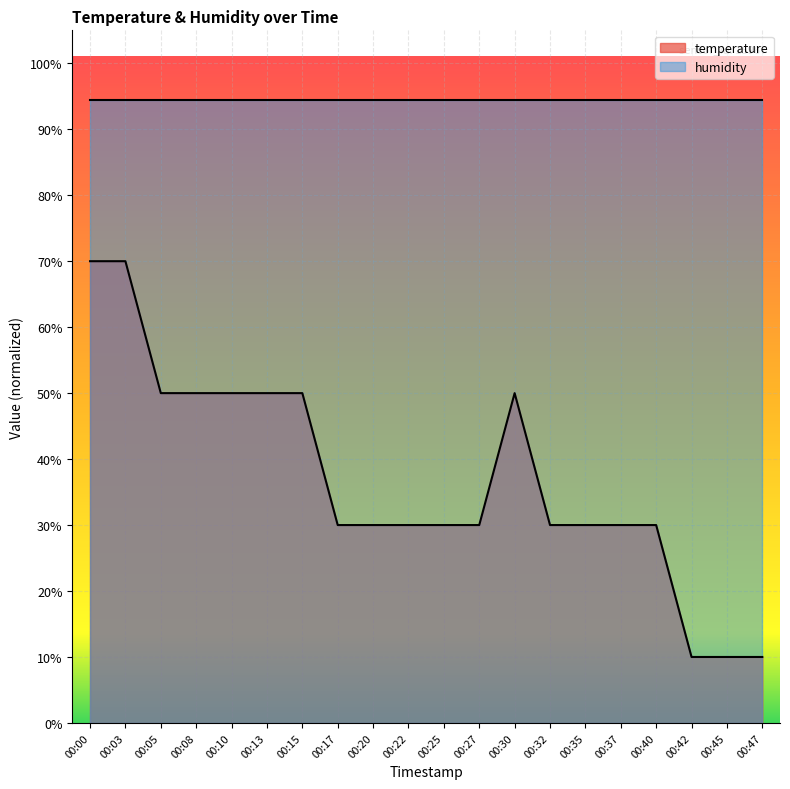

Reading left to right, what are all the values shown in this chart?

70.0	70.0	50.0	50.0	50.0	50.0	50.0	30.0	30.0	30.0	30.0	30.0	50.0	30.0	30.0	30.0	30.0	10.0	10.0	10.0